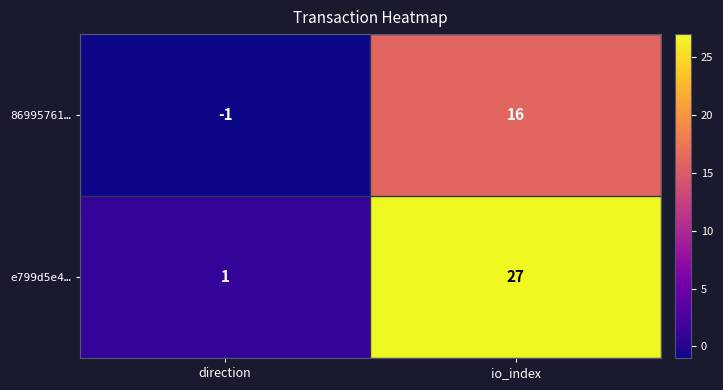

At which category is the sum across all series the highest?

io_index